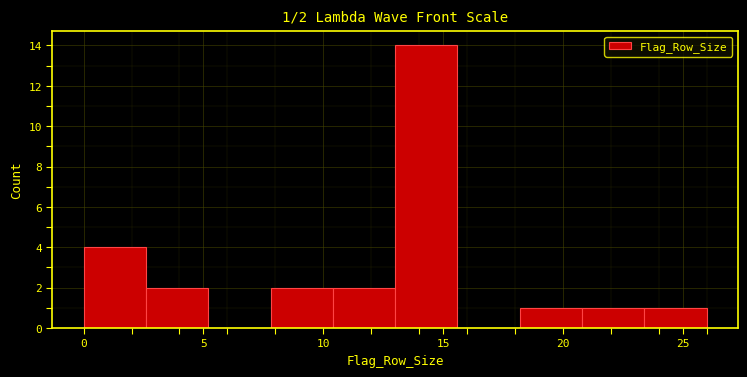

Which range on the x-axis has the tallest bar?

13.0 to 15.6